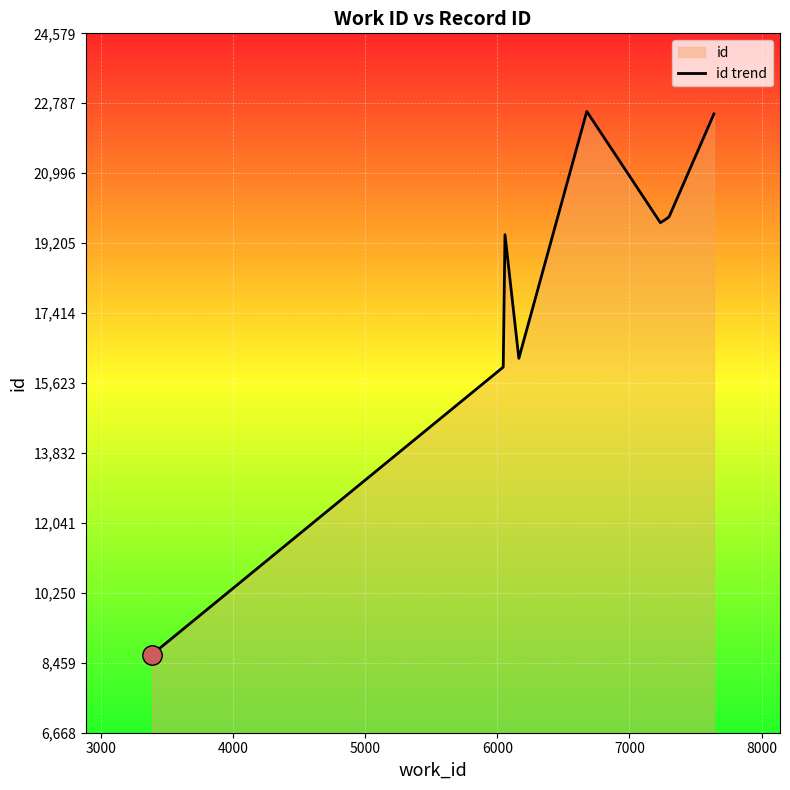

What is the sum of all values?

181001